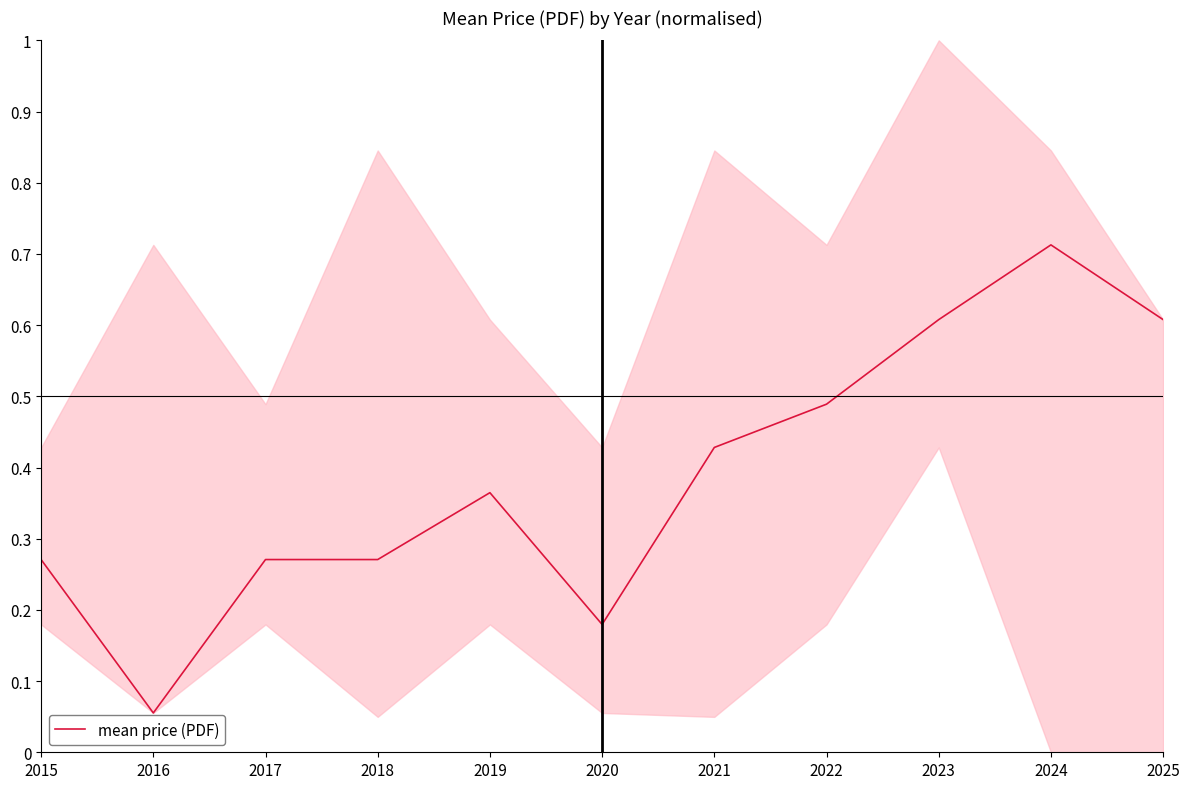

Does the chart display data point markers on the line(s)?

No